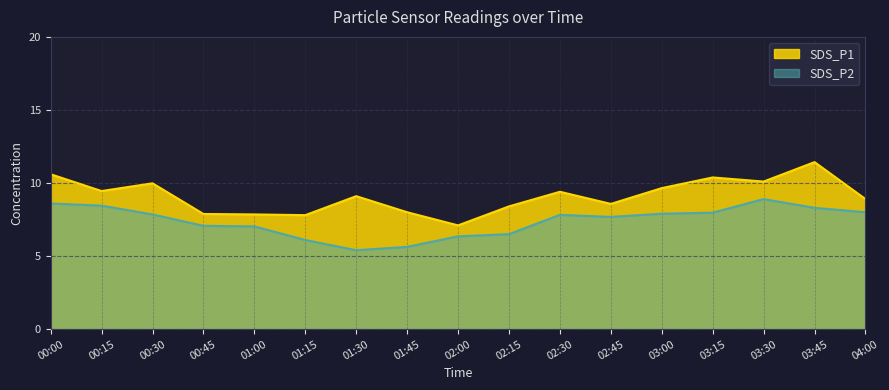

How many lines are shown in the chart?

2